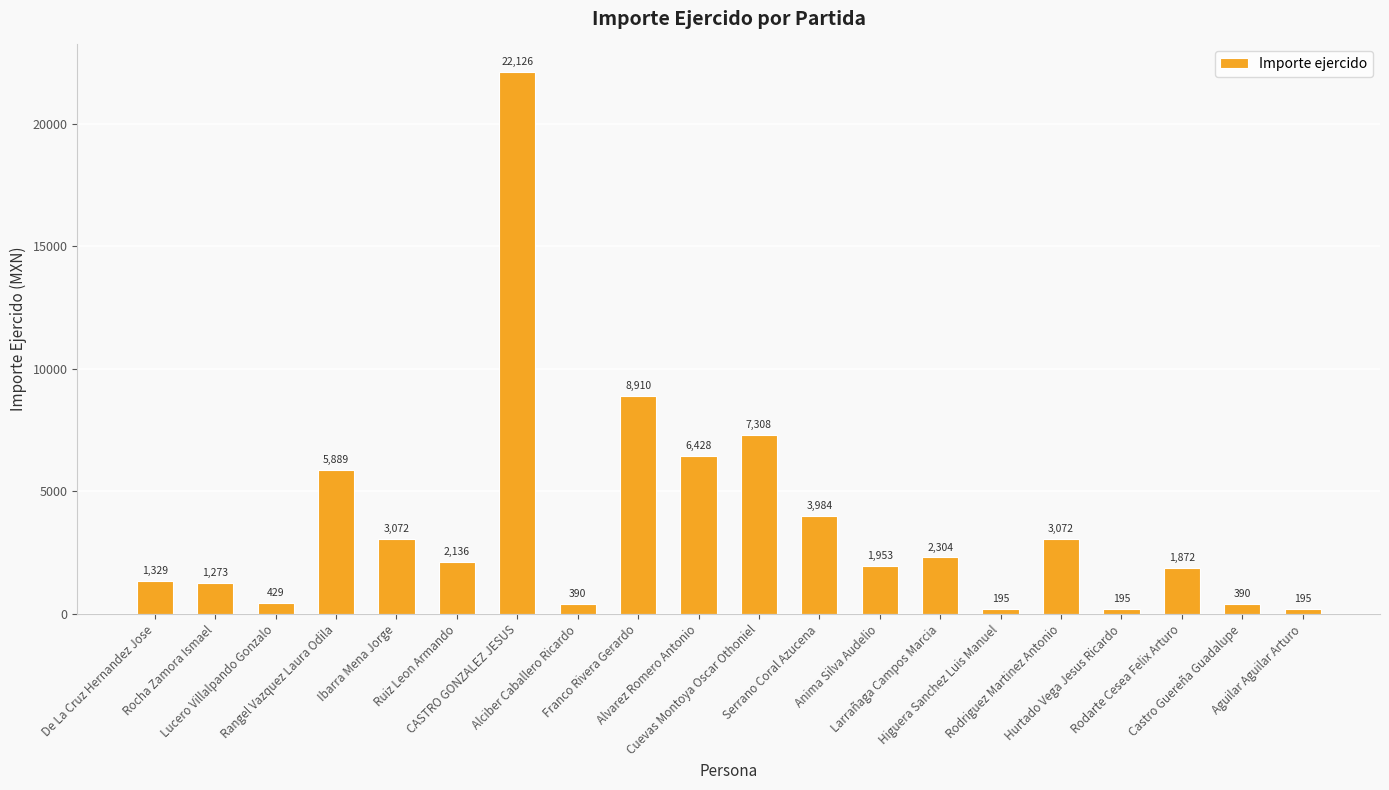

What is the difference between the maximum and second lowest values?

21931.0